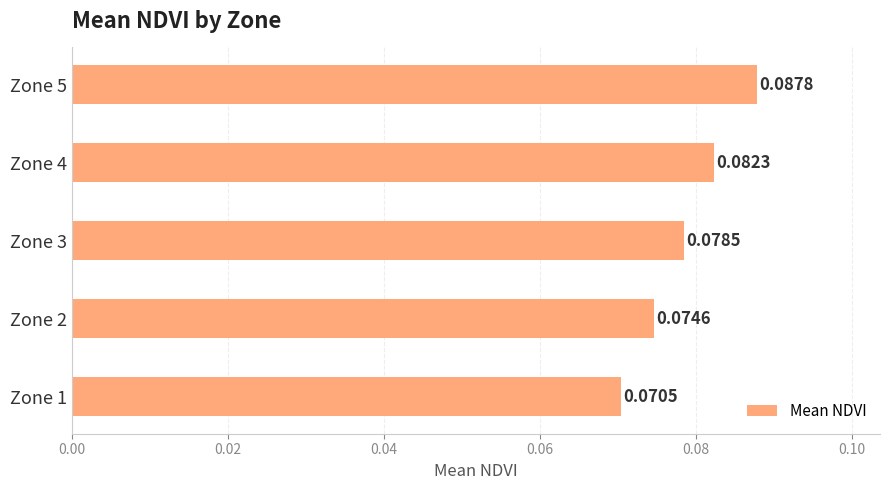

Which has a higher value, Zone 3 or Zone 2?

Zone 3